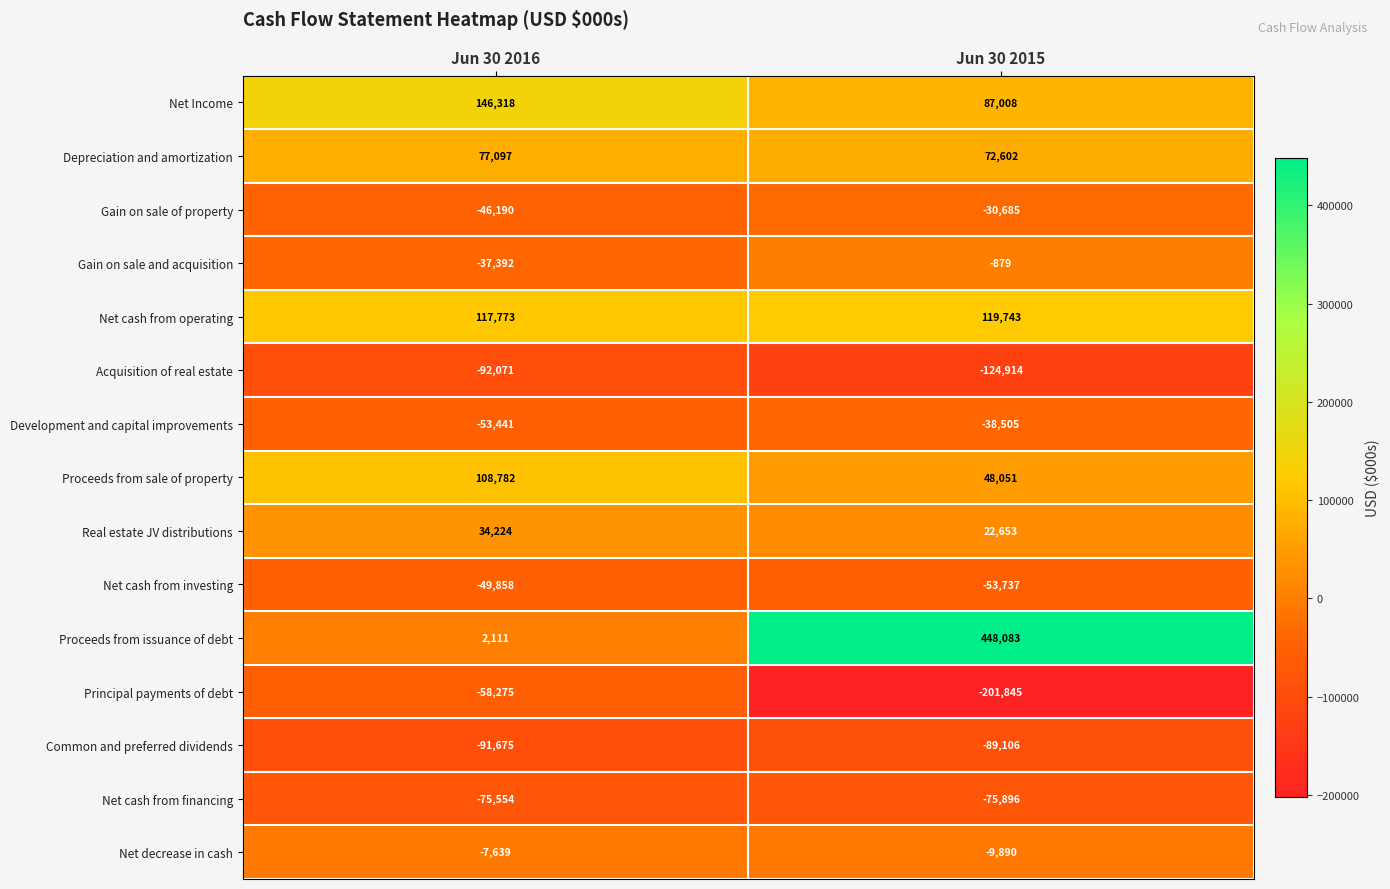

What is the difference between the Common and preferred dividends values at Jun 30 2016 and Jun 30 2015?

2569